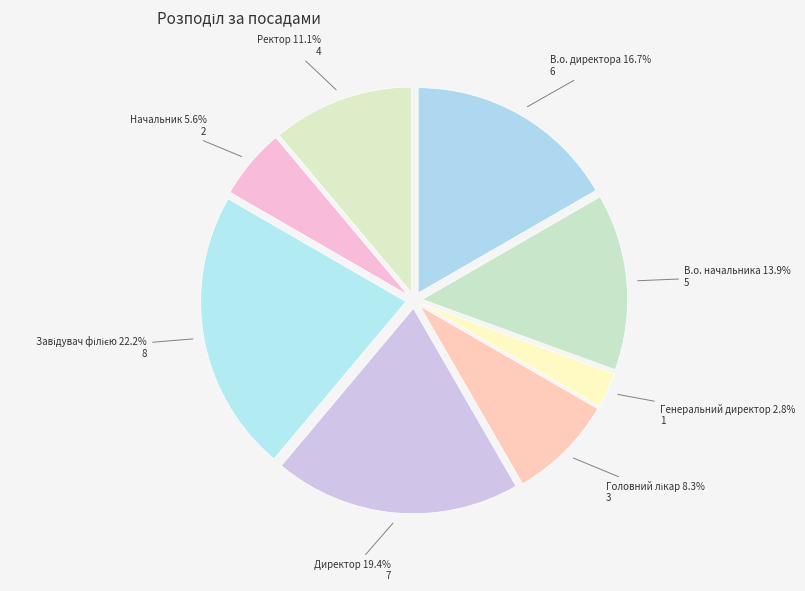

Does Начальник account for over 50% of the chart?

No